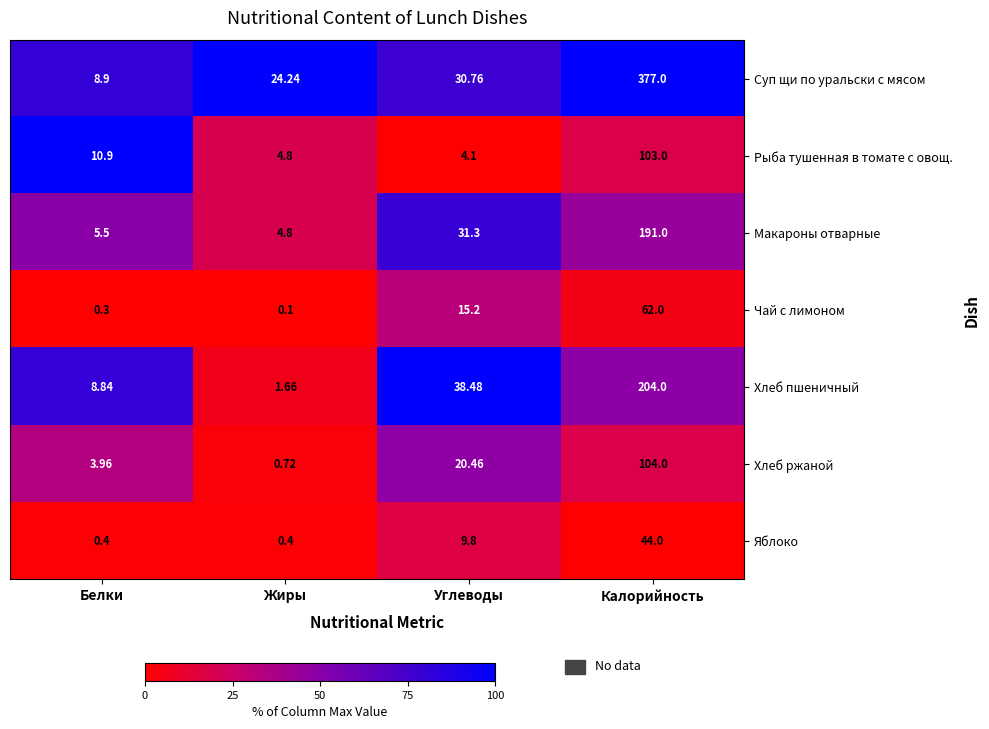

At which label does Хлеб пшеничный reach its peak?

Калорийность